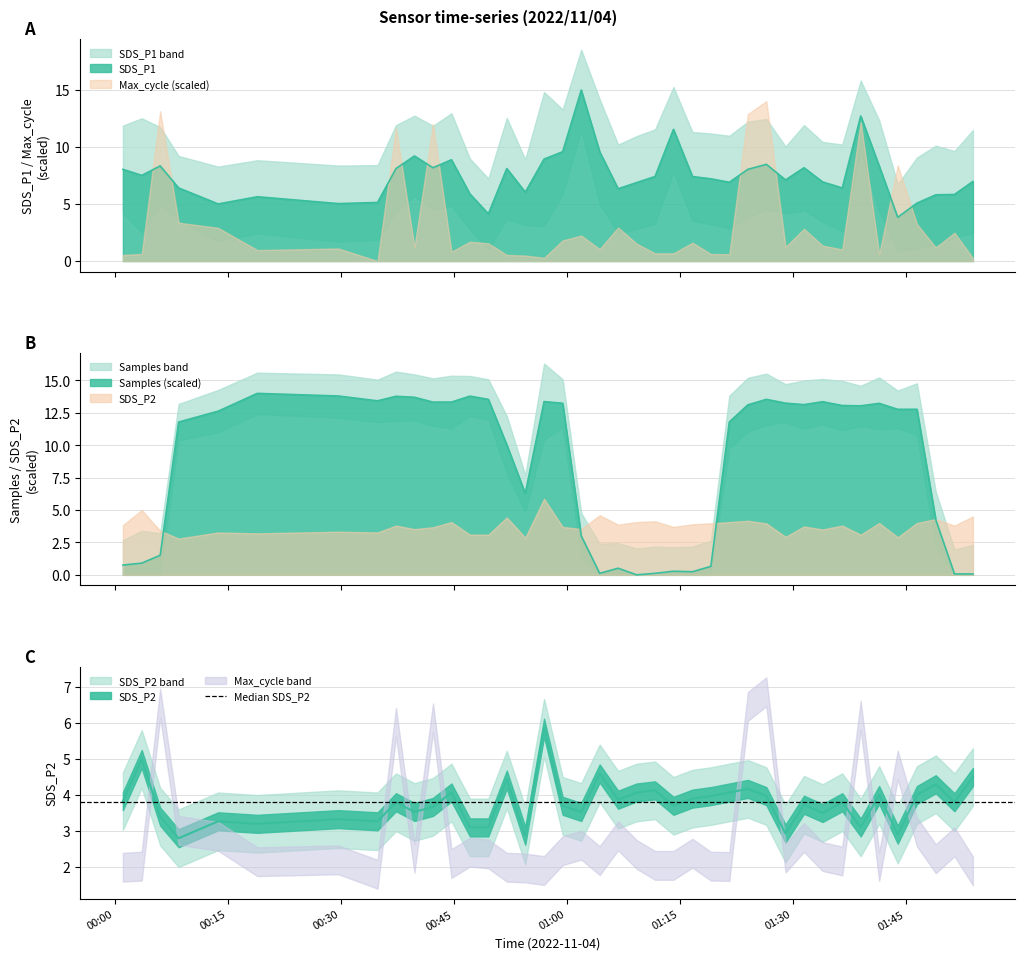

List the labels in order of SDS_P2 value, smallest first.

2022/11/04 00:08:28, 2022/11/04 00:54:30, 2022/11/04 01:43:58, 2022/11/04 01:29:04, 2022/11/04 00:47:09, 2022/11/04 00:49:36, 2022/11/04 01:39:03, 2022/11/04 00:18:55, 2022/11/04 00:13:43, 2022/11/04 00:34:53, 2022/11/04 00:29:41, 2022/11/04 00:06:01, 2022/11/04 01:33:59, 2022/11/04 00:39:47, 2022/11/04 01:01:56, 2022/11/04 00:42:15, 2022/11/04 00:59:28, 2022/11/04 01:14:11, 2022/11/04 01:31:31, 2022/11/04 00:37:20, 2022/11/04 01:36:36, 2022/11/04 01:51:30, 2022/11/04 00:01:04, 2022/11/04 01:06:50, 2022/11/04 01:16:42, 2022/11/04 01:19:09, 2022/11/04 01:26:31, 2022/11/04 01:41:30, 2022/11/04 01:46:31, 2022/11/04 00:44:42, 2022/11/04 01:09:17, 2022/11/04 01:21:36, 2022/11/04 01:11:44, 2022/11/04 01:24:04, 2022/11/04 01:49:01, 2022/11/04 00:52:03, 2022/11/04 01:53:57, 2022/11/04 01:04:23, 2022/11/04 00:03:34, 2022/11/04 00:57:00